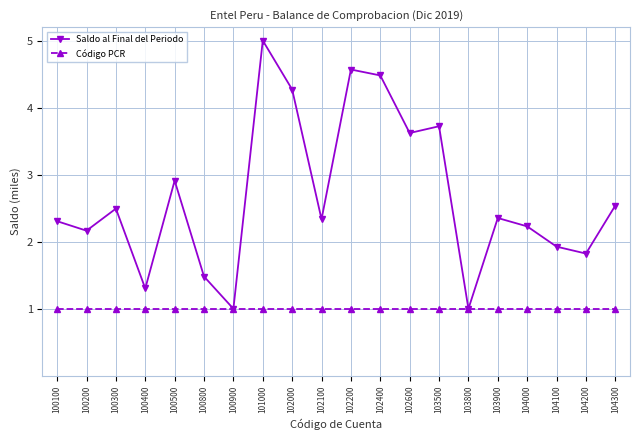

What is the difference between the maximum and minimum values in the Saldo al Final del Periodo series?

4.0